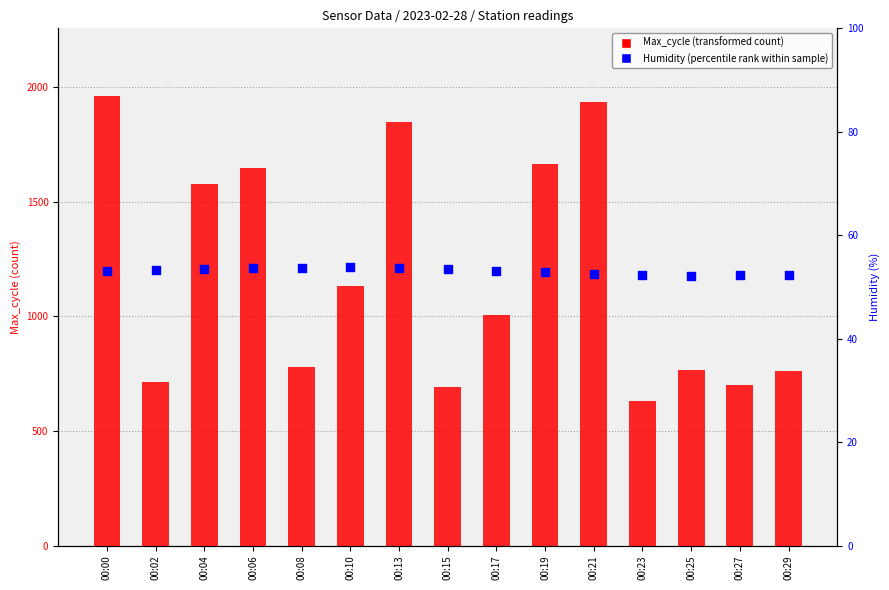

What is the total value across all series at 00:04?

1630.5